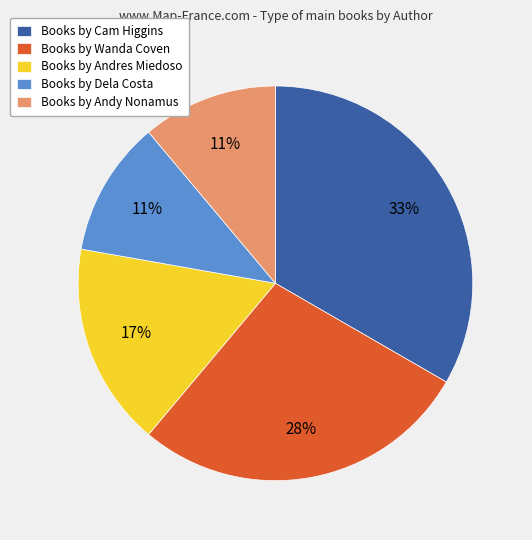

Is the sum of Books by Wanda Coven and Books by Andy Nonamus greater than half?

No